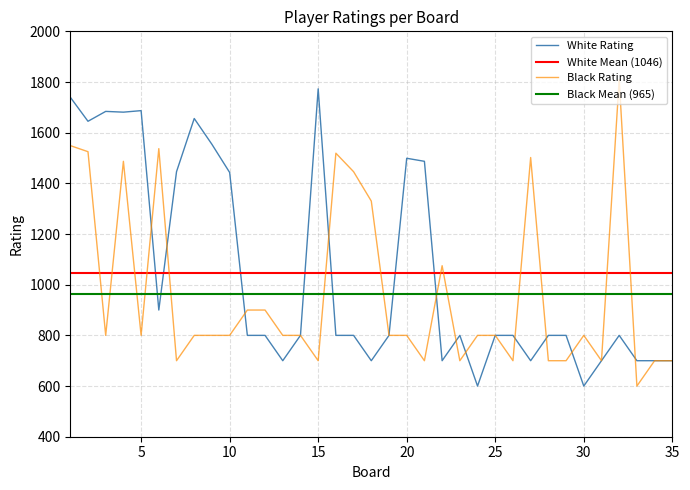

At which category is the sum across all series the highest?

1